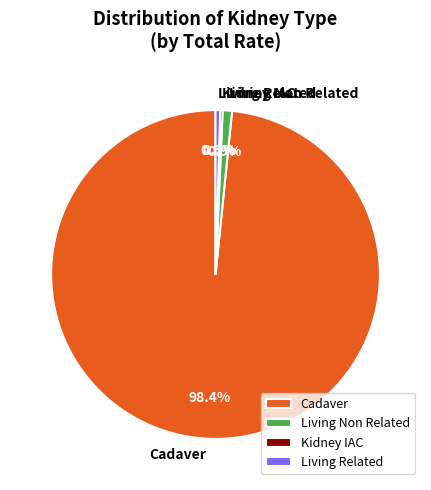

Which slice represents more than half of the pie?

Cadaver